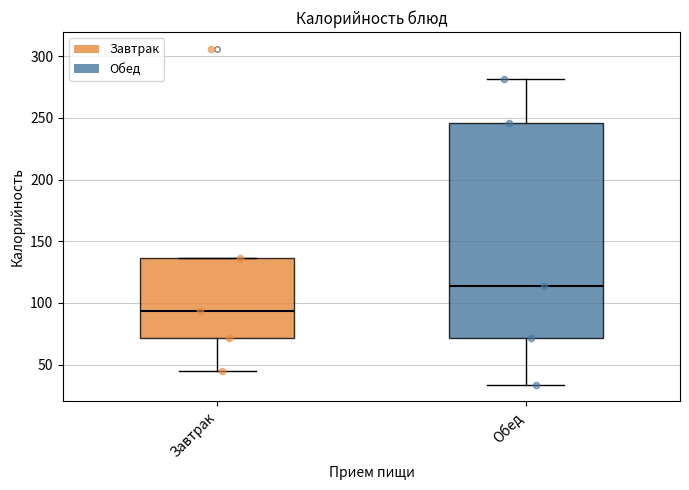

Reading left to right, read every box against the y-axis: the position of its median line, the range the box covers, and the ends of its whiskers. The values are not printed on the chart, so give them approximately, as read against the axis.

Завтрак: median 95, box 70 to 135, whiskers 45 to 135
Обед: median 115, box 70 to 245, whiskers 35 to 280